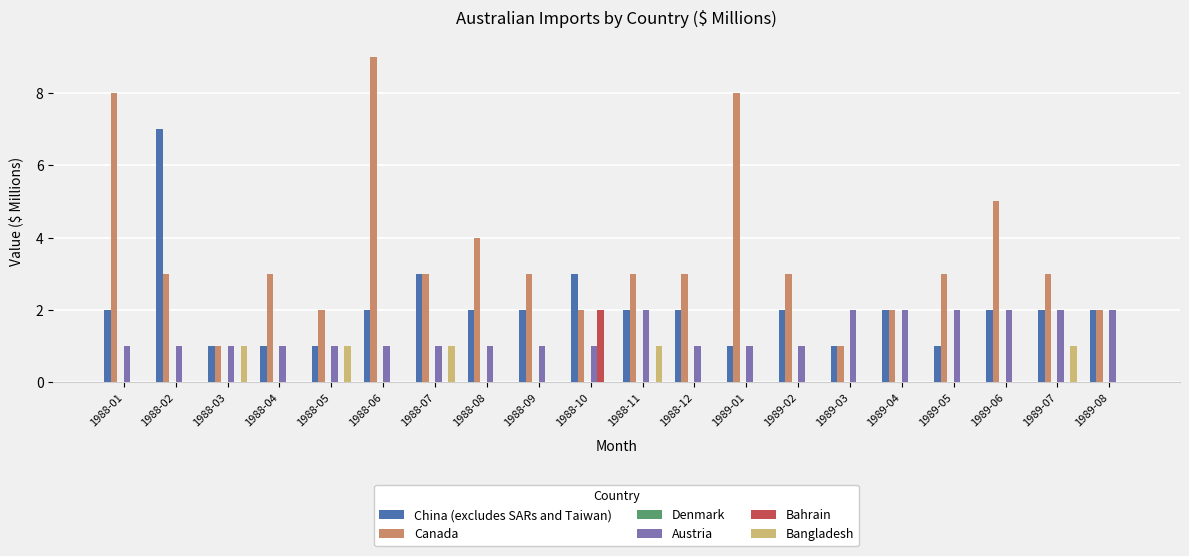

The Canada series shows 3 at 1989-05. True or false?

True